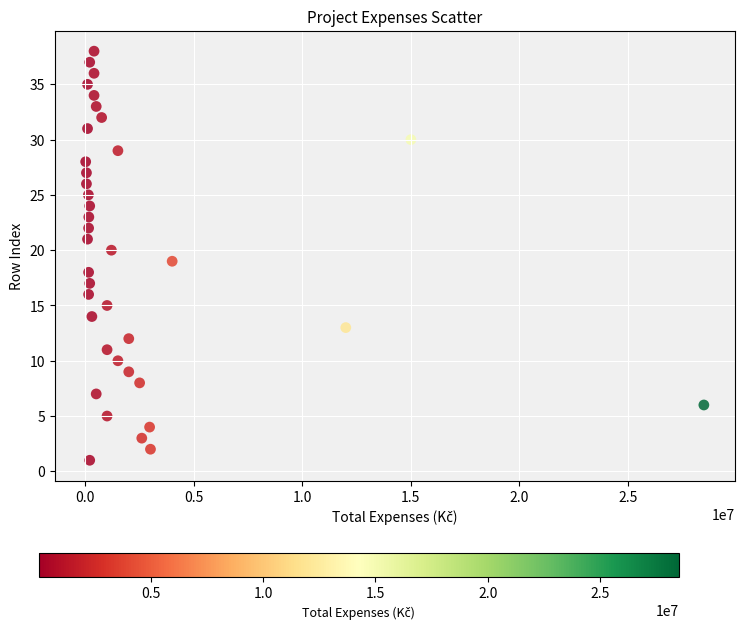

What is the range of Y values (max minus min)?

37